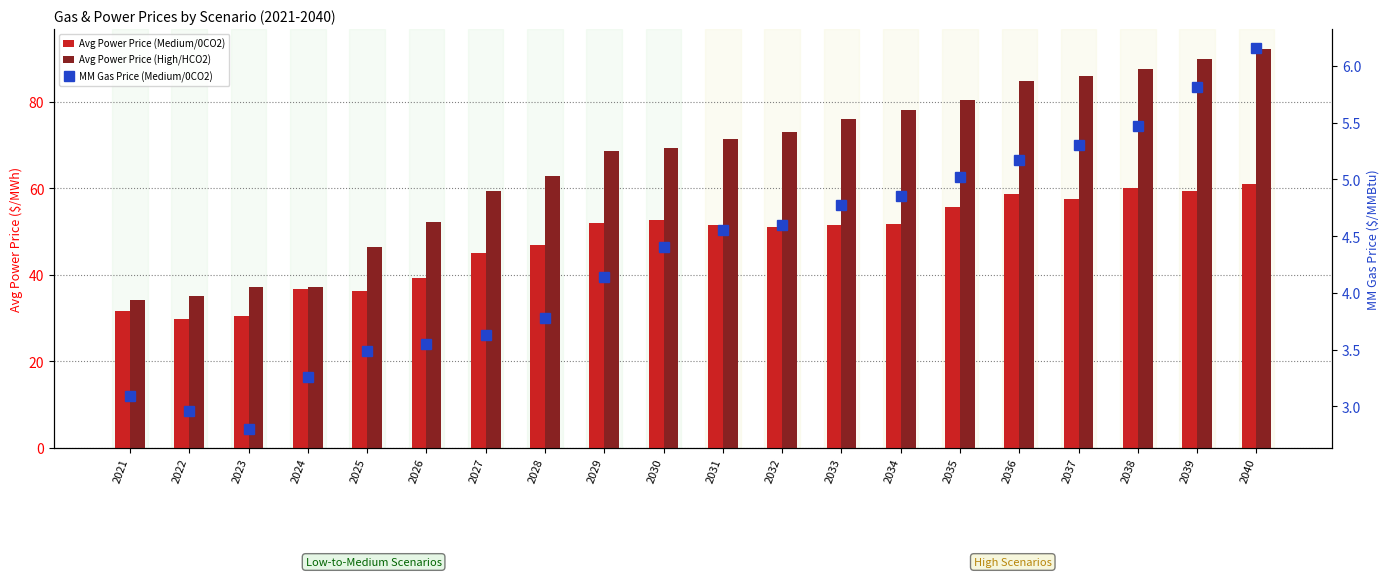

How many data points does each series have?

20